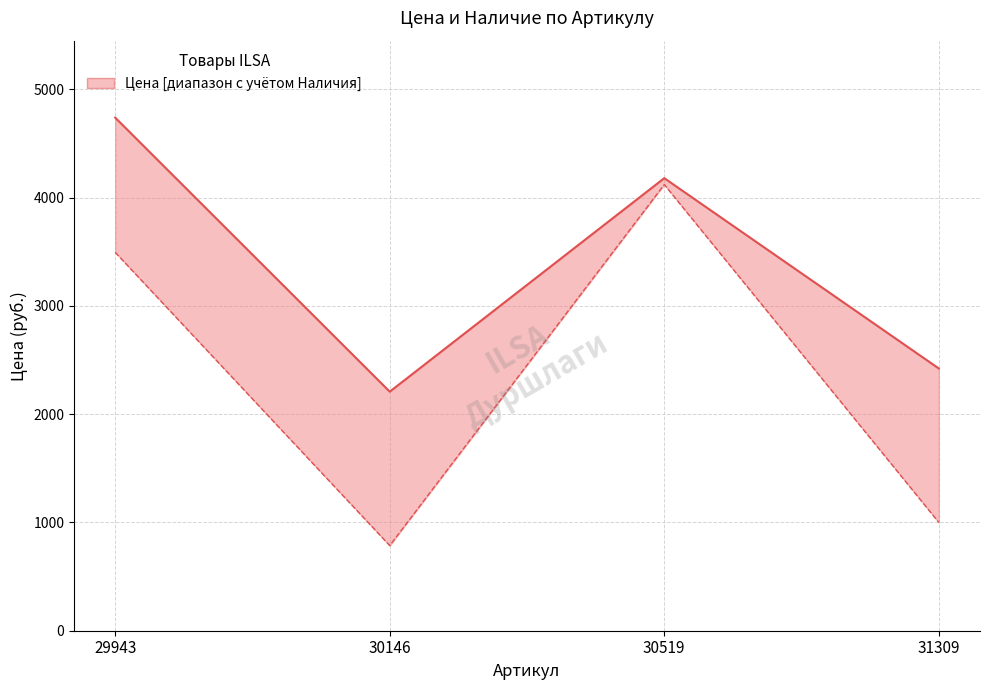

What is the greatest value displayed?

4739